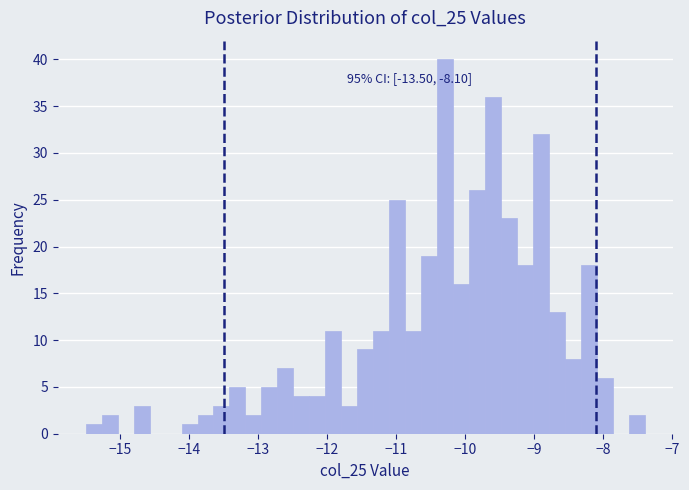

Read against the x-axis, roughly where is the centre of the tallest bar?

-10.3